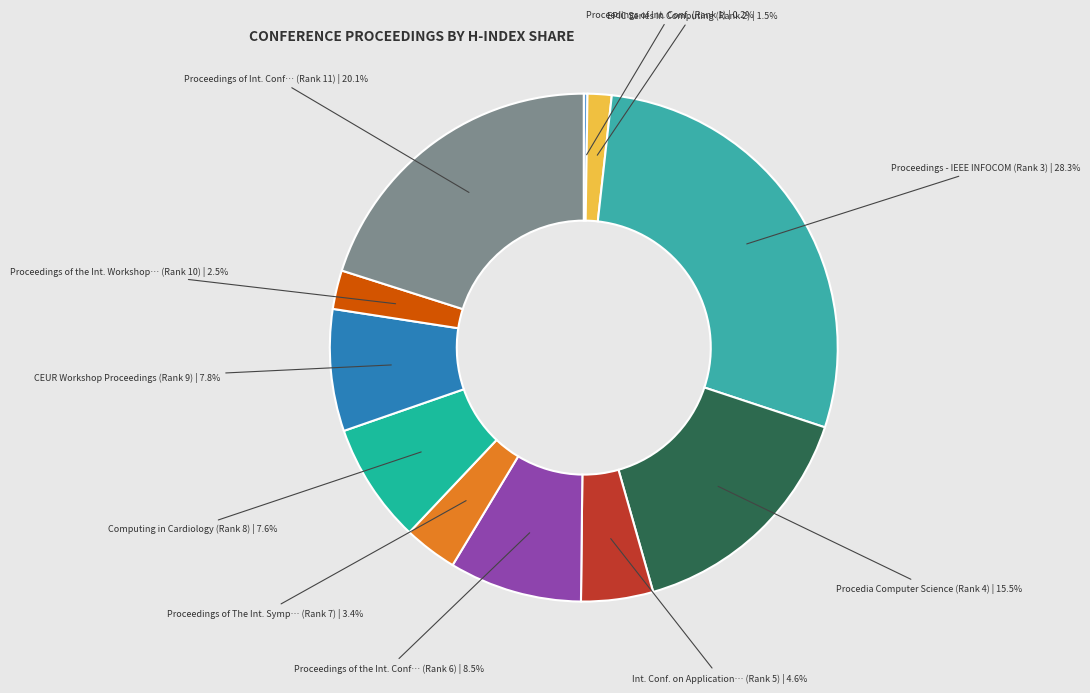

What is the largest slice in the pie chart?

Rank 3